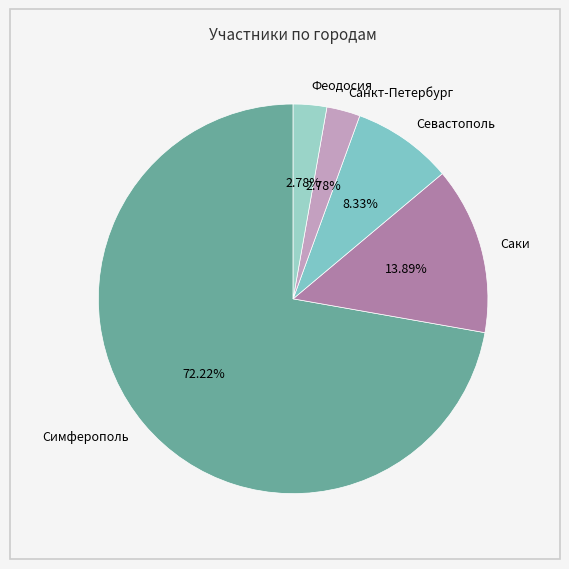

To the nearest percent, what percentage of the pie is Санкт-Петербург?

3%